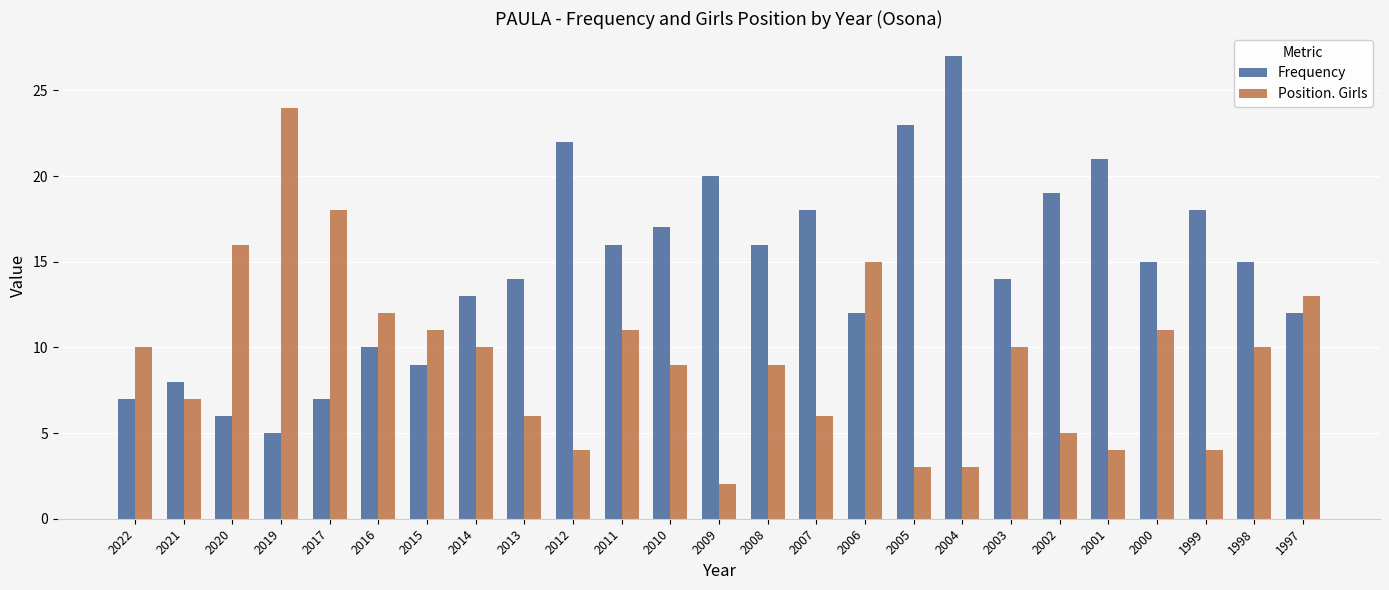

What is the minimum value shown in the chart?

2